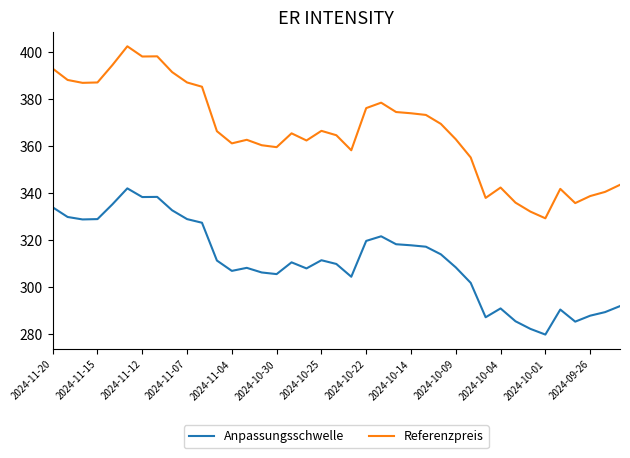

What is the sum of all Anpassungsschwelle values?

12137.6